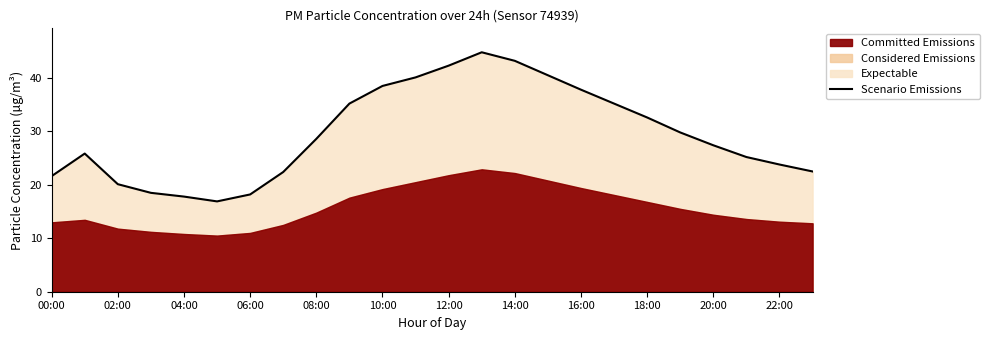

True or false: there are more than 2 points higher than both neighbors.

False